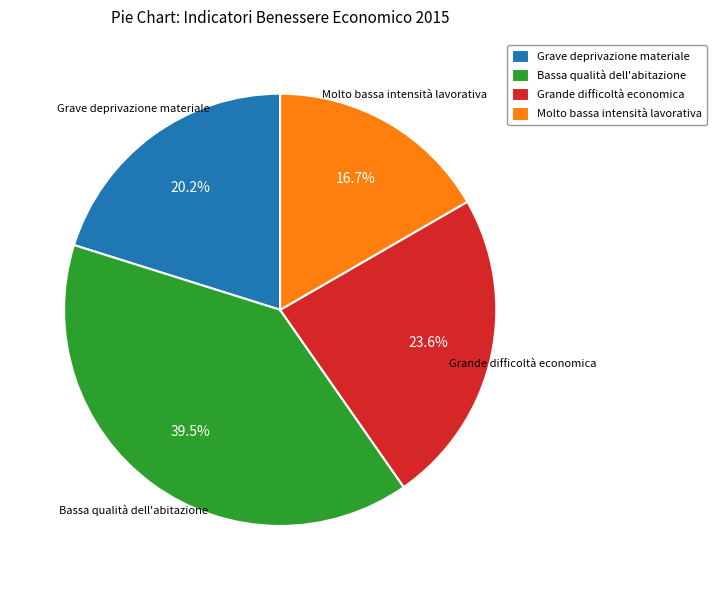

Between Grave deprivazione materiale and Bassa qualità dell'abitazione, which is larger?

Bassa qualità dell'abitazione